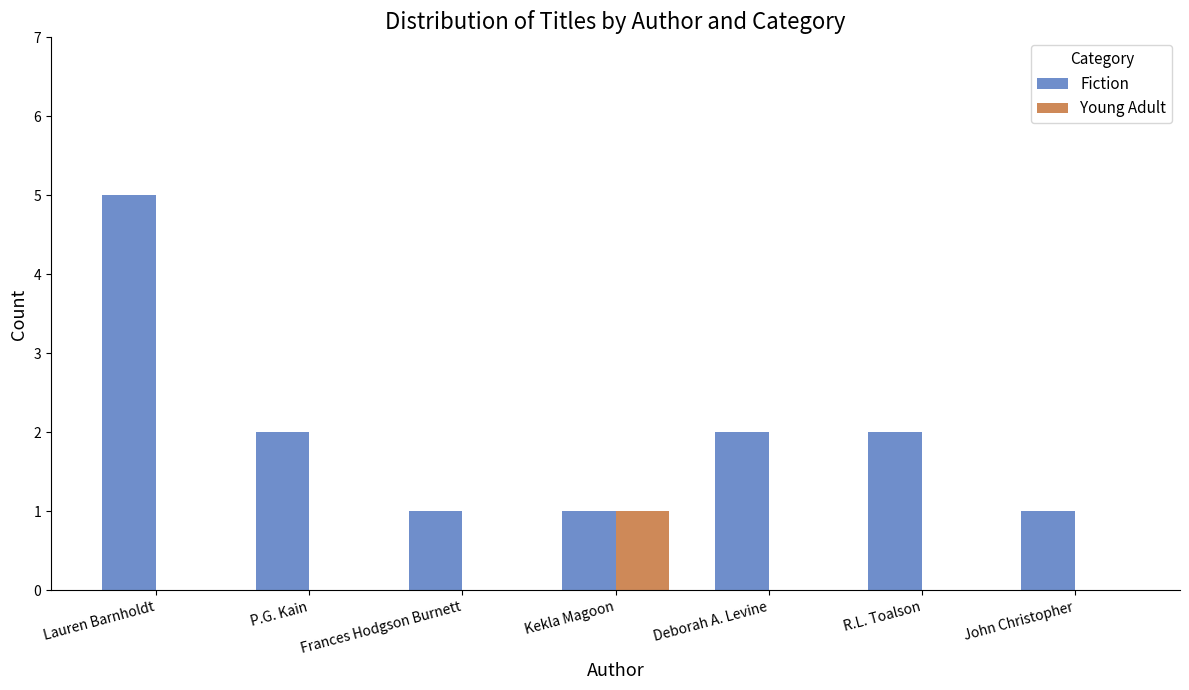

True or false: Young Adult has a value of 1 at Kekla Magoon.

True